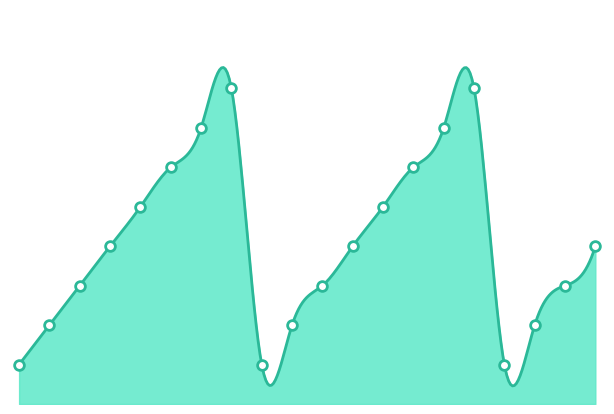

Does the chart have visible grid lines?

No